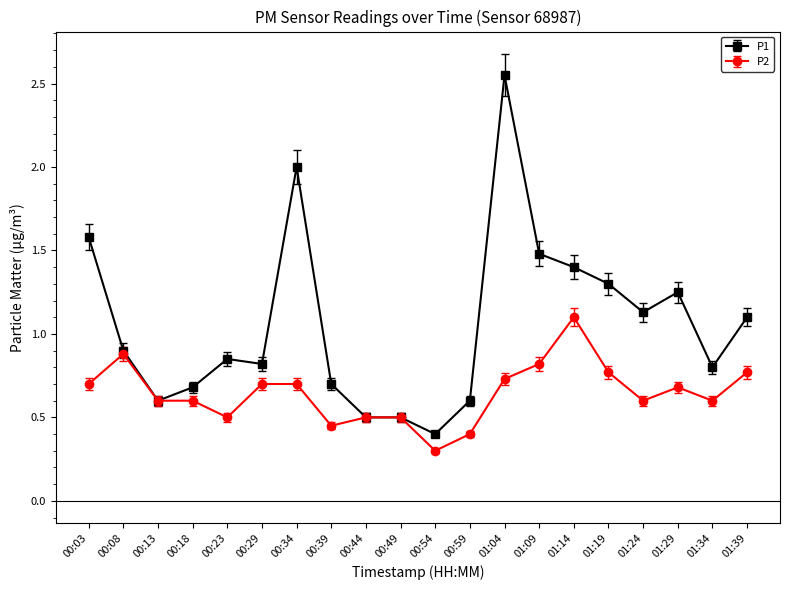

Is it true that P1 equals 1.4 at 01:14?

True